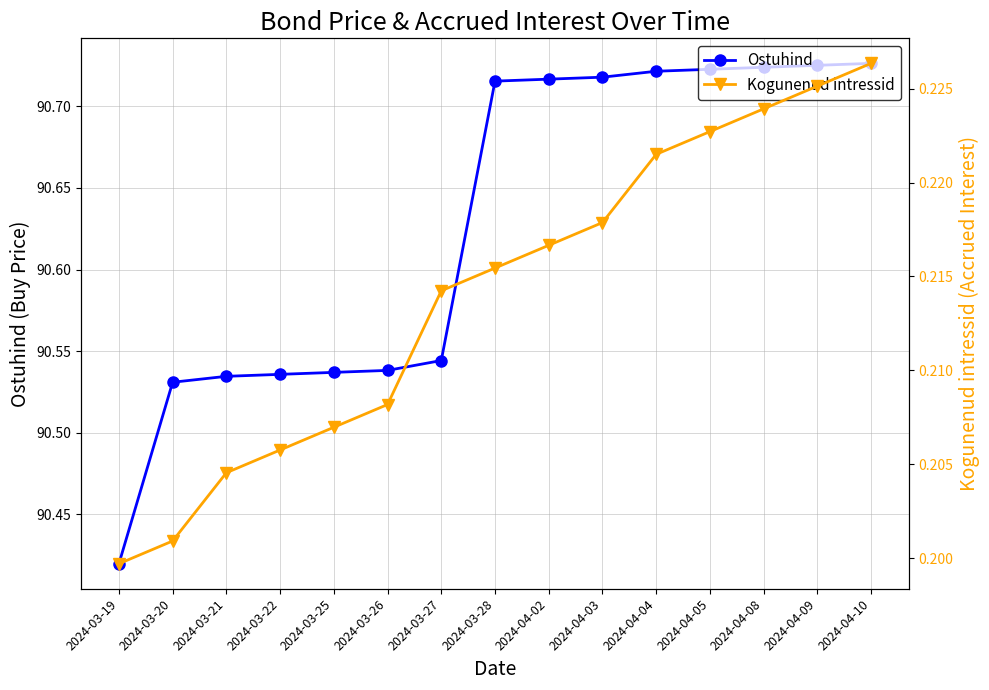

What are all the series names shown in the legend?

Ostuhind, Kogunenud intressid